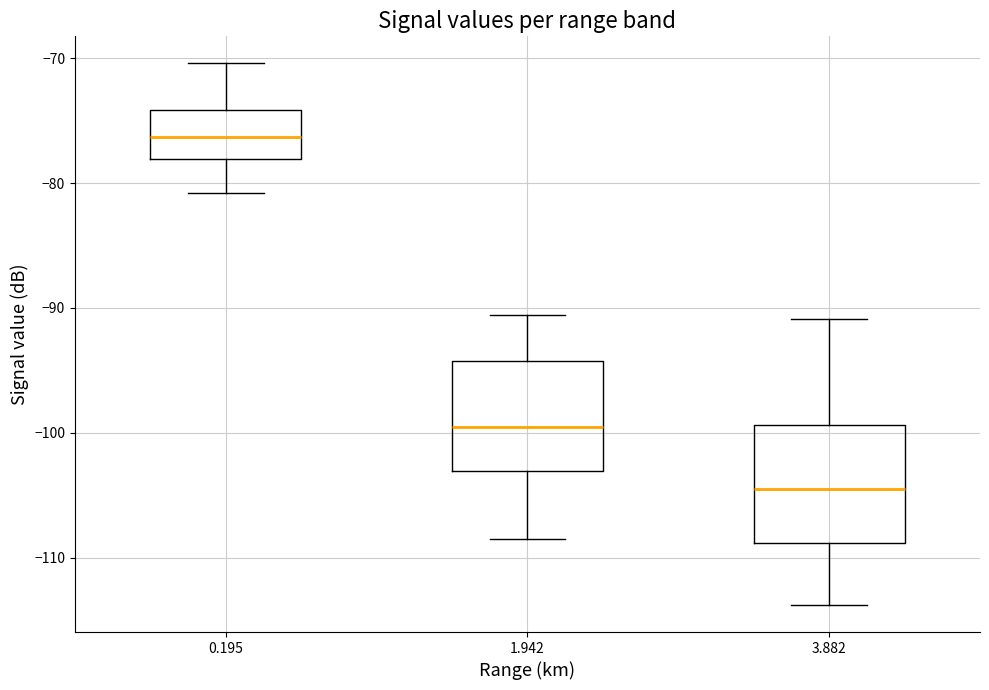

Reading left to right, transcribe this box plot: for each box, give where its median line is, the range the box spans, and where its two whiskers end, as read against the y-axis. The values are not printed on the chart, so give them approximately, as read against the axis.

0.195: median -76, box -78 to -74, whiskers -81 to -70
1.942: median -99, box -103 to -94, whiskers -108 to -91
3.882: median -104, box -109 to -99, whiskers -114 to -91